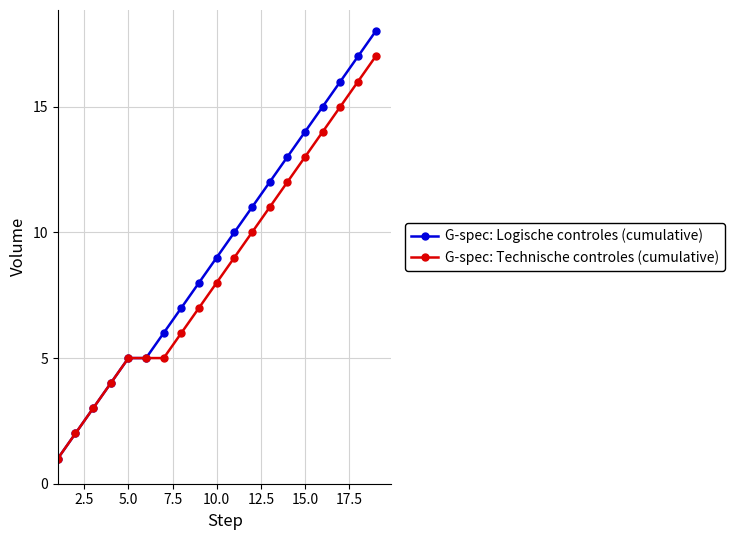

What is the value of the G-spec: Technische controles (cumulative) point at the 5th from the left?

5